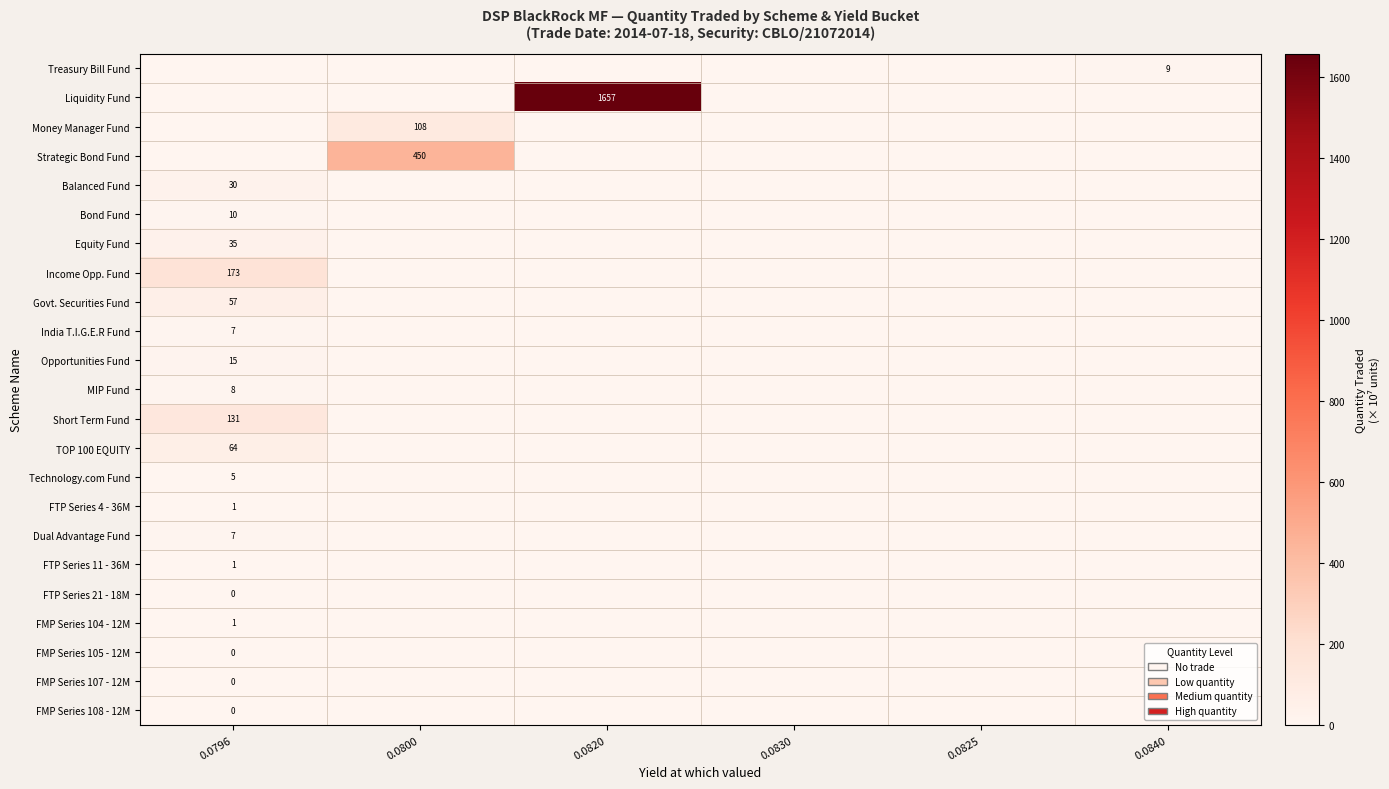

True or false: Money Manager Fund has a value of 108 at 0.0800.

True